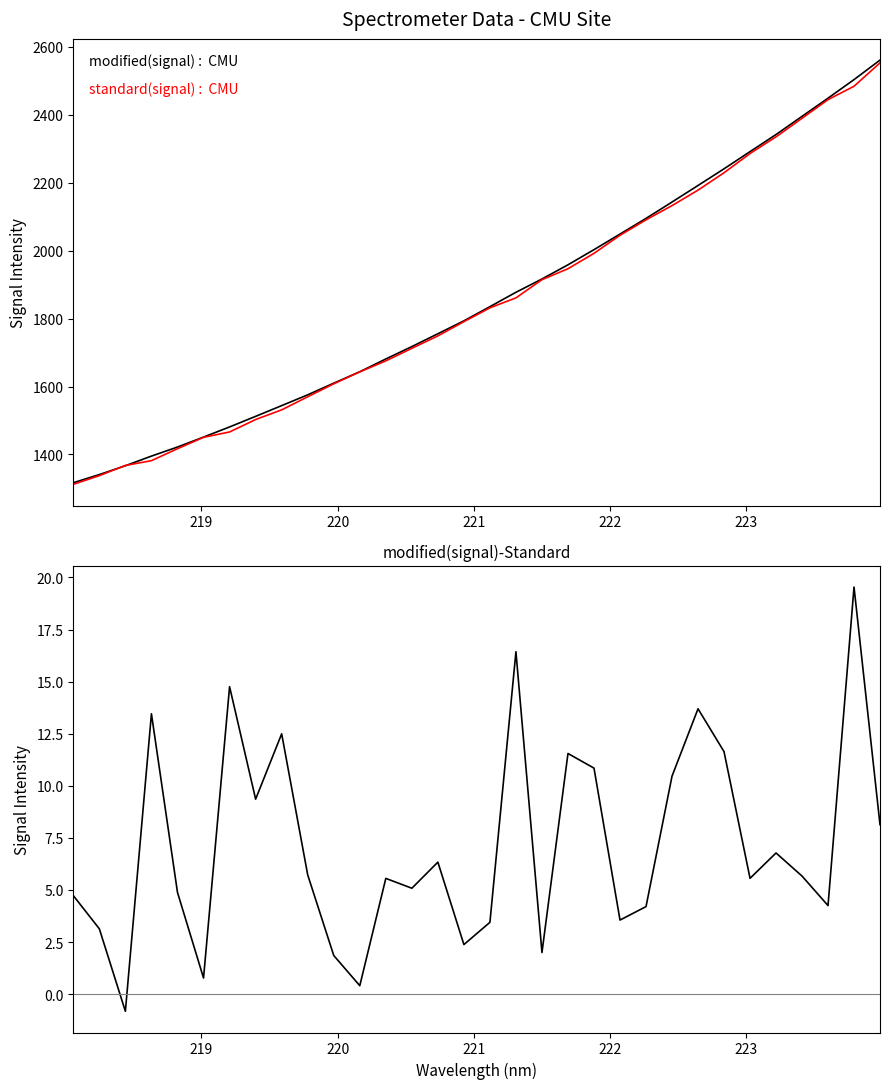

What is the sum of all modified-standard values?

227.9